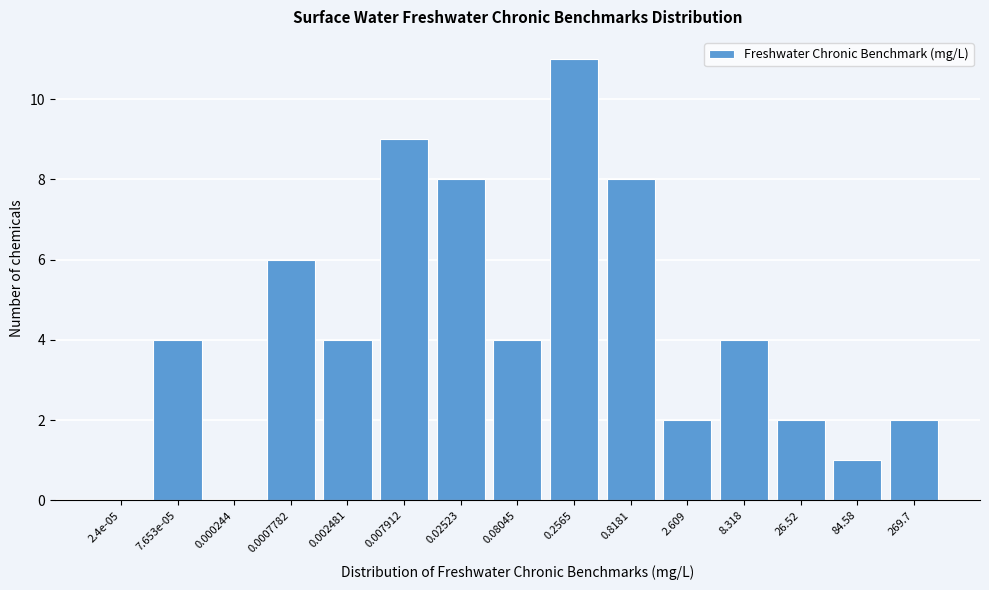

Reading left to right, transcribe all the data shown in this chart.

2.4e-05=0	7.653e-05=4	0.000244=0	0.0007782=6	0.002481=4	0.007912=9	0.02523=8	0.08045=4	0.2565=11	0.8181=8	2.609=2	8.318=4	26.52=2	84.58=1	269.7=2